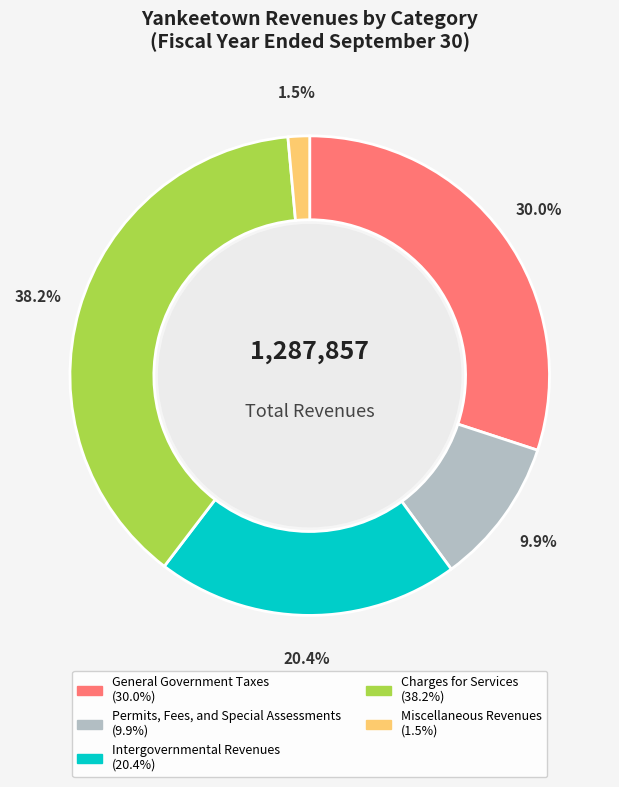

What is the total percentage of Intergovernmental Revenues and Miscellaneous Revenues?

21.9%